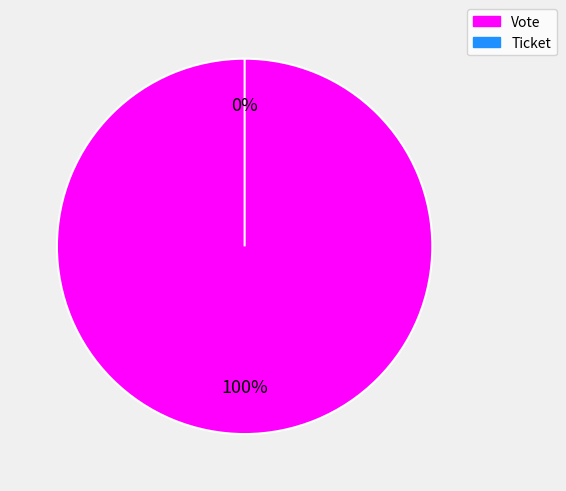

To the nearest percent, what is the combined percentage of Vote and Ticket?

100%